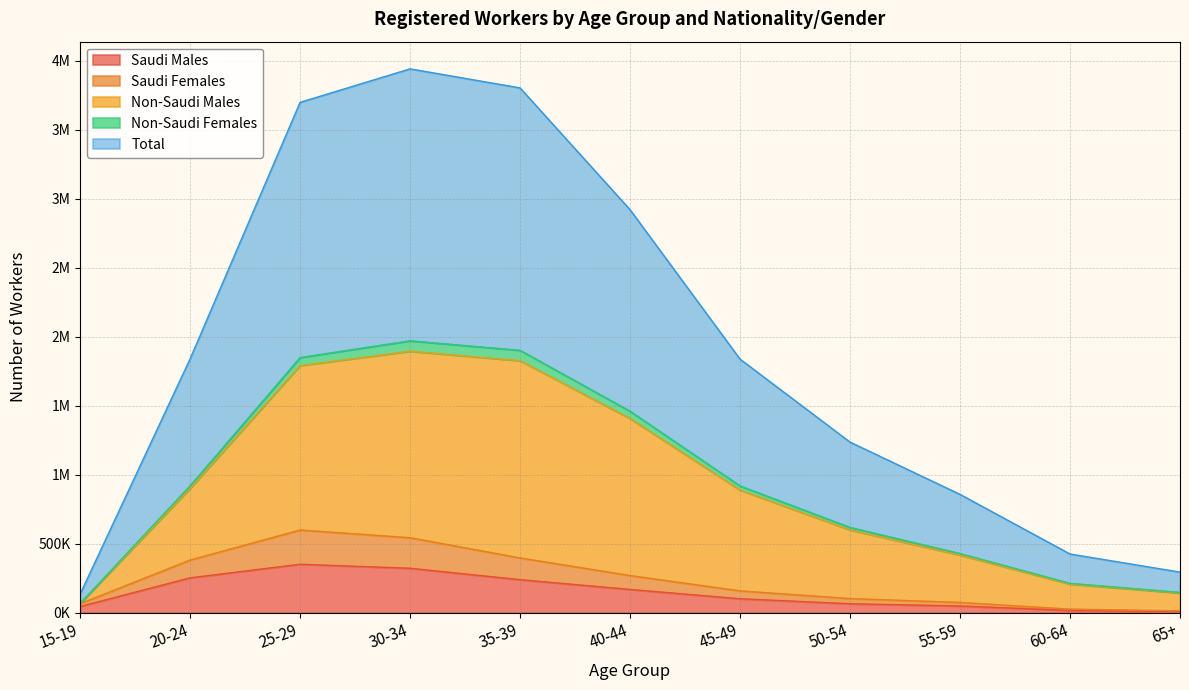

What are all the series names shown in the legend?

Saudi Males, Saudi Females, Non-Saudi Males, Non-Saudi Females, Total